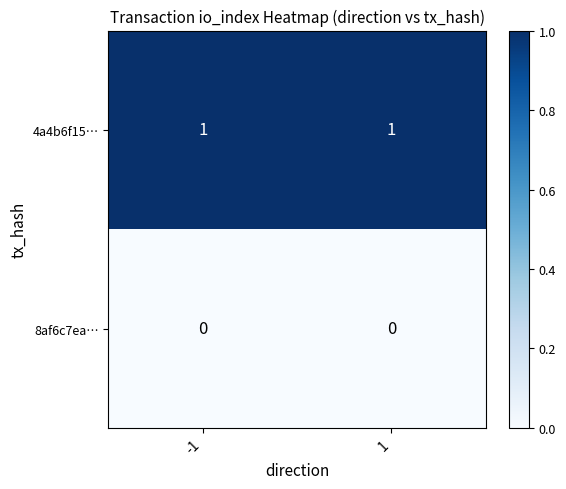

What is the total value across all series at 1?

1